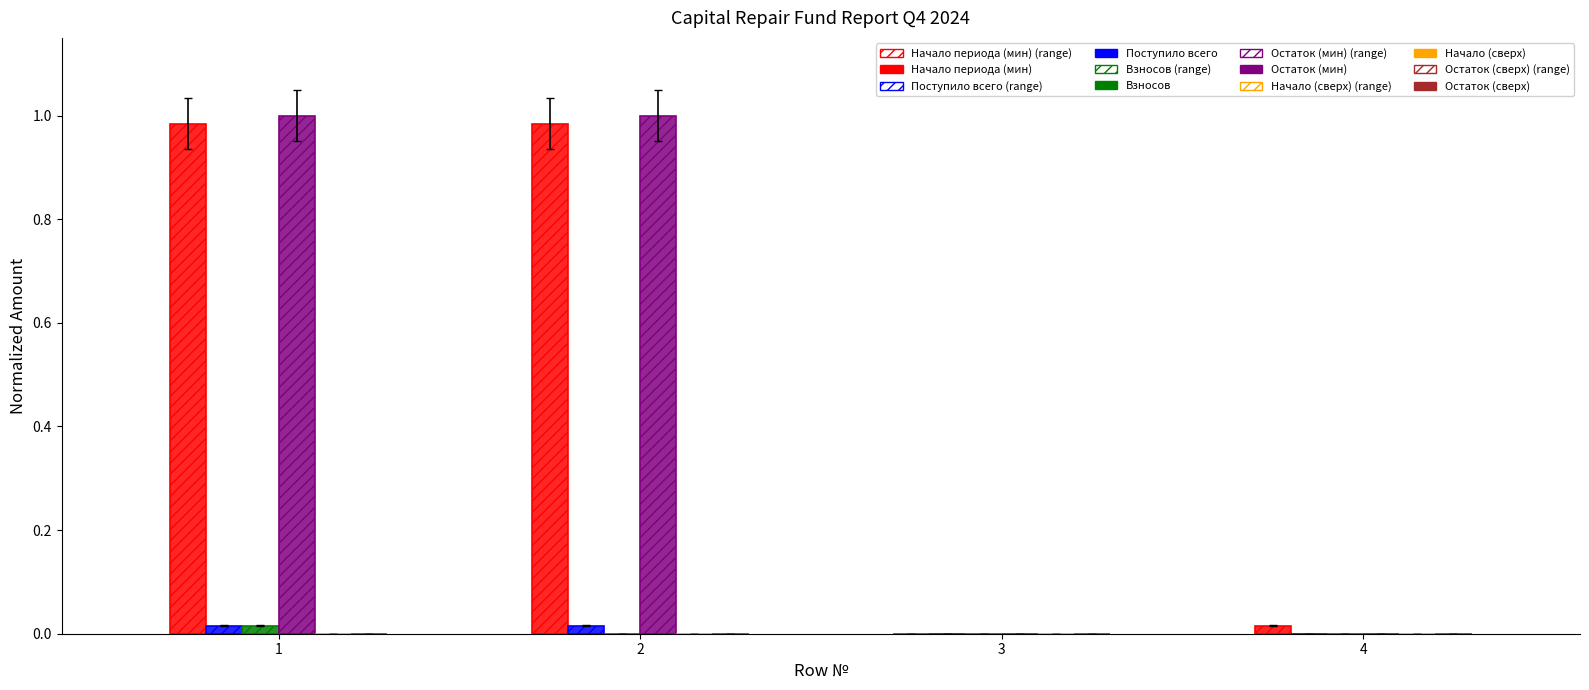

Which category has the lowest value across all series?

3